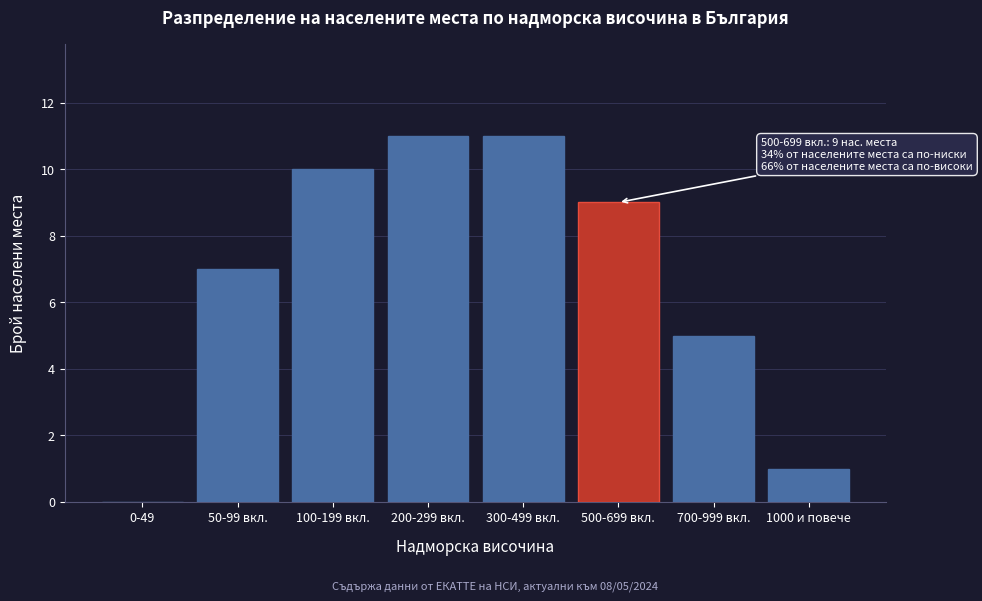

Reading left to right, what are all the values shown in this chart?

0-49=0	50-99 вкл.=7	100-199 вкл.=10	200-299 вкл.=11	300-499 вкл.=11	500-699 вкл.=9	700-999 вкл.=5	1000 и повече=1